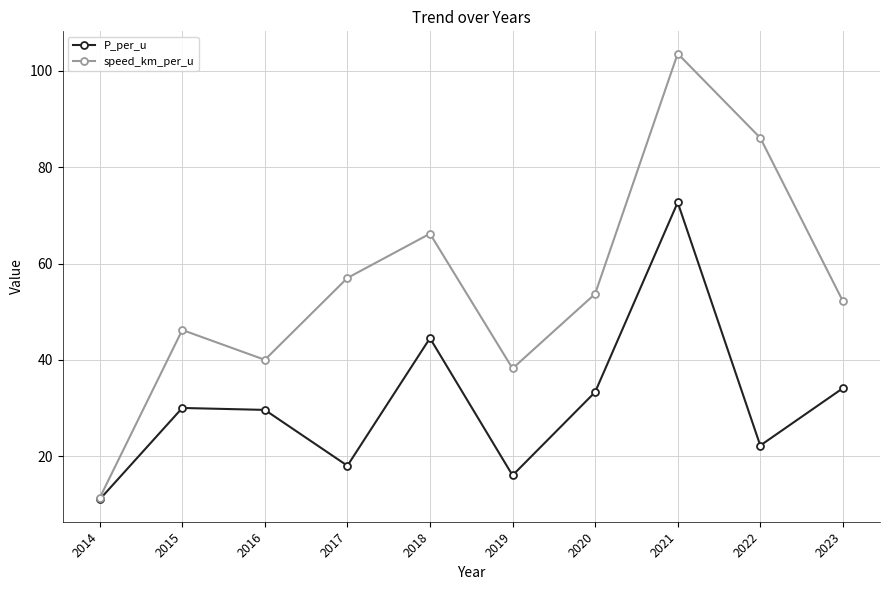

What is the average value of the P_per_u series?

31.1